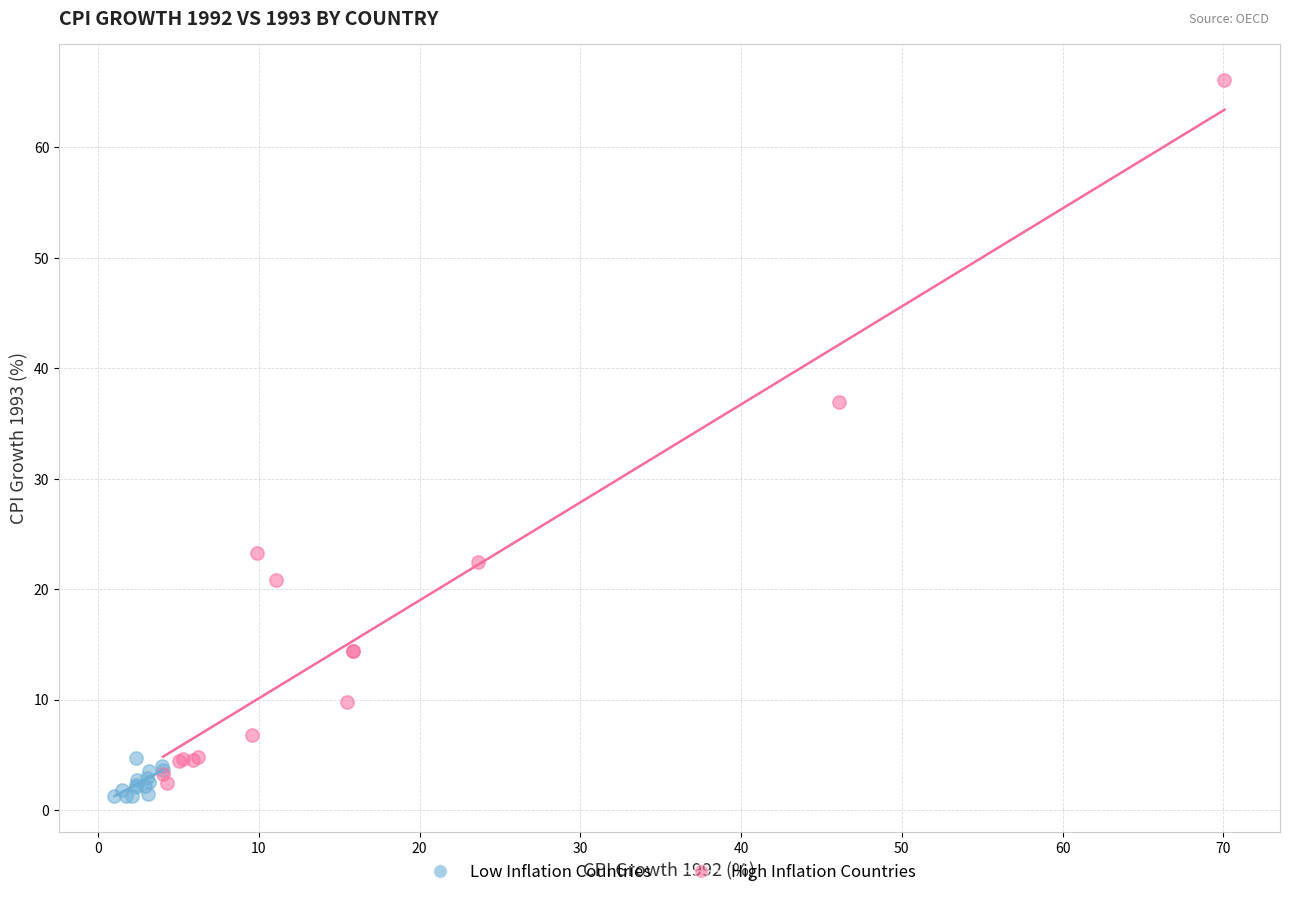

Which series has the widest spread of Y values?

High Inflation Countries